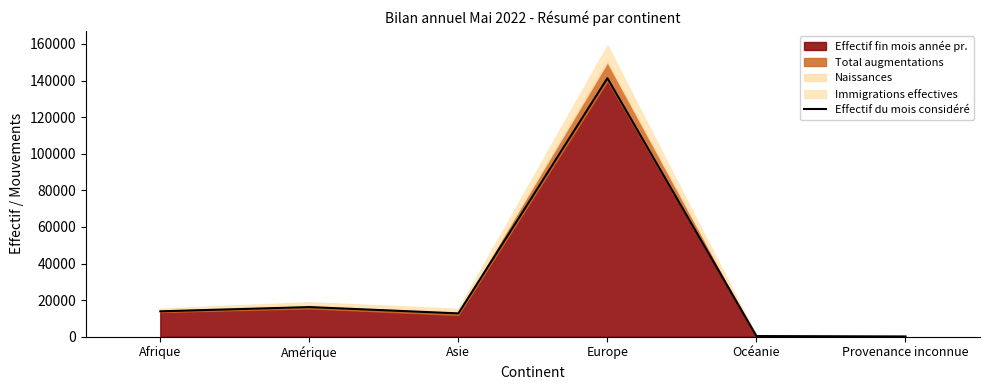

What is the label of the 5th point from the right?

Amérique